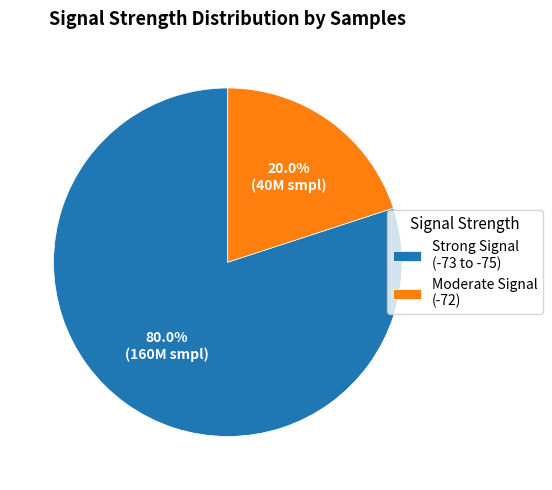

Combined, do Moderate Signal (-72) and Strong Signal (-73 to -75) account for over 50%?

Yes